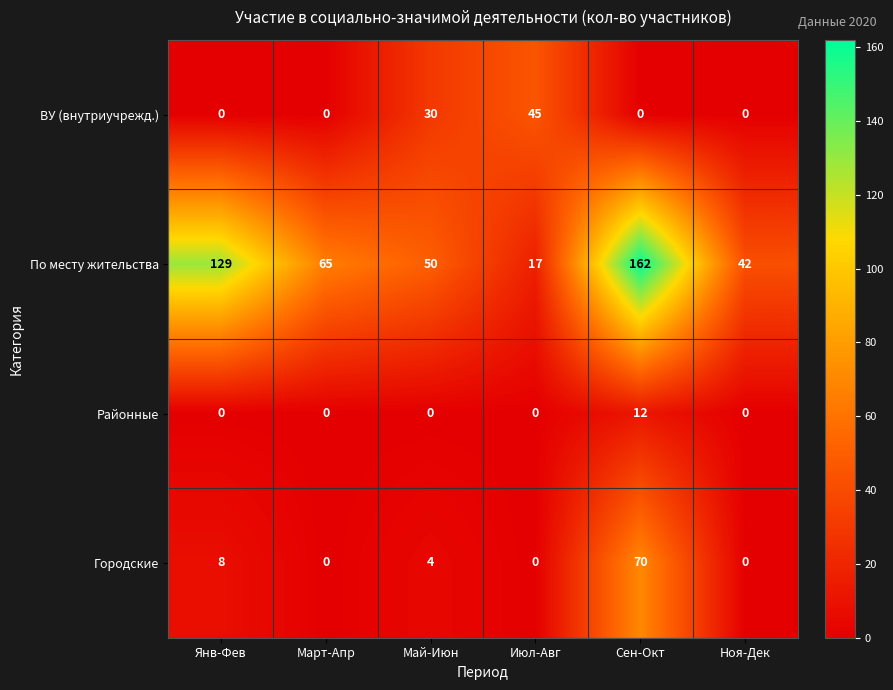

At how many categories does at least one series exceed 22?

6